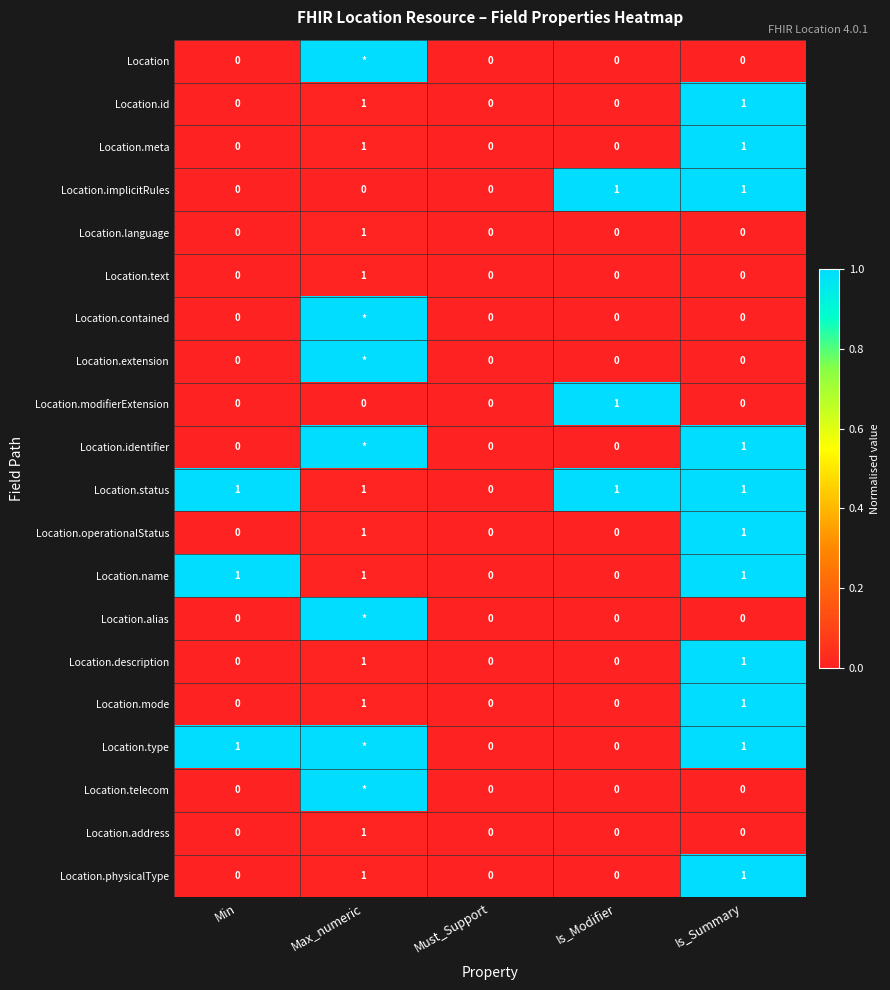

At which category is the sum across all series the highest?

Is_Summary